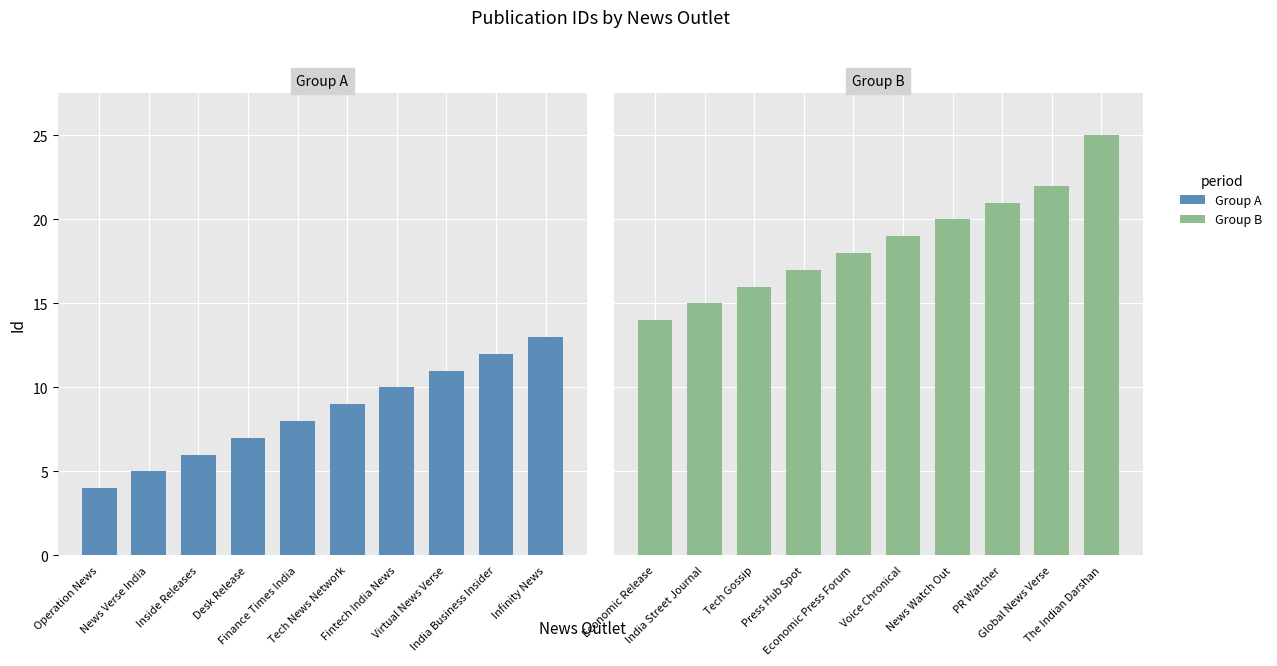

List the series in order of their overall mean, highest first.

Group B, Group A